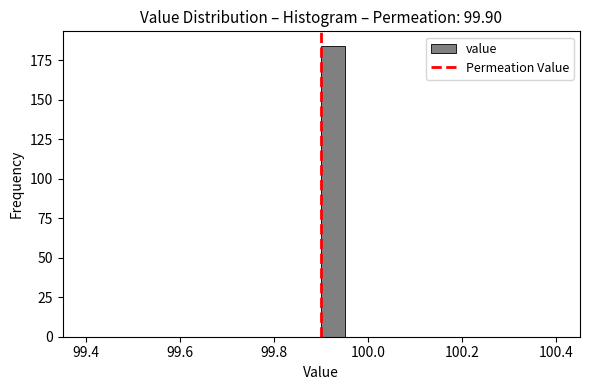

Read against the x-axis, roughly where is the centre of the tallest bar?

99.92